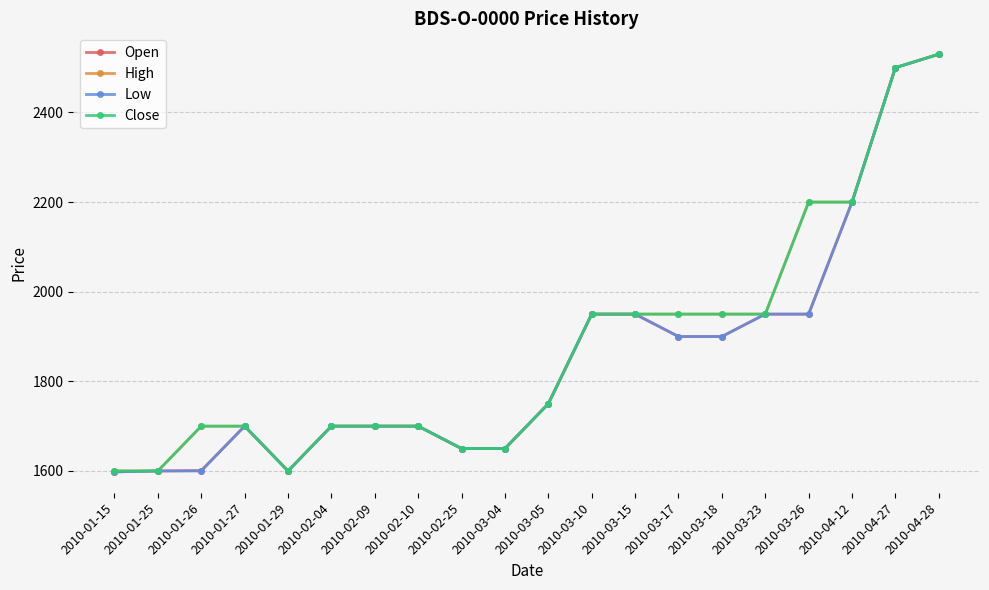

Is this an area chart (filled region under the line)?

No